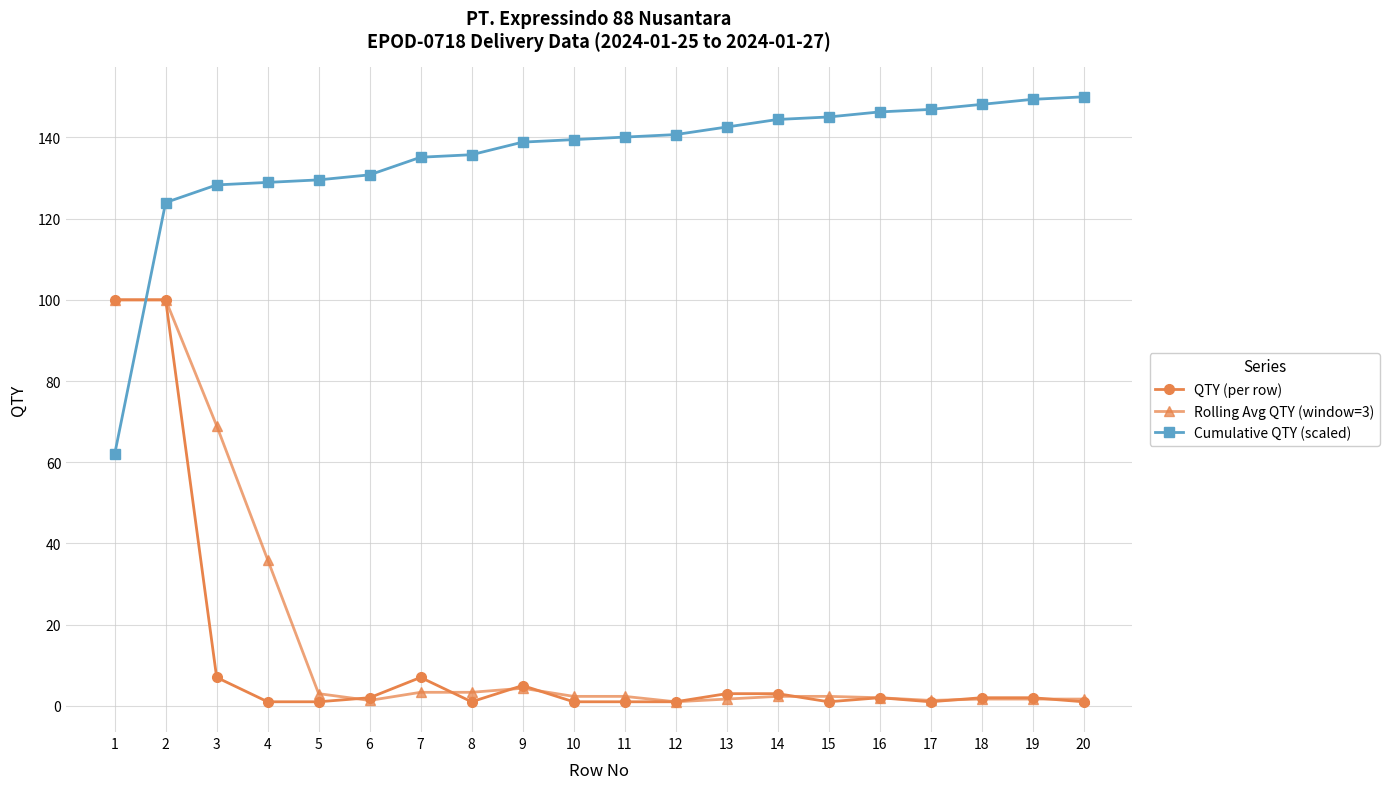

What is the difference between the highest and lowest values at 17?

145.9